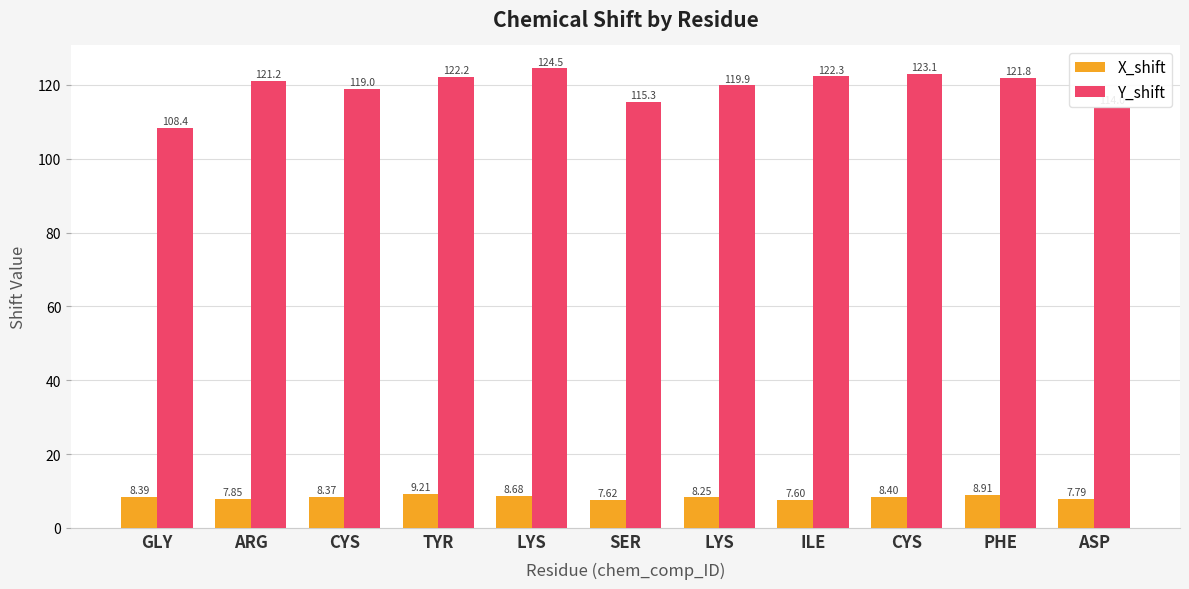

At which category is the sum across all series the highest?

LYS